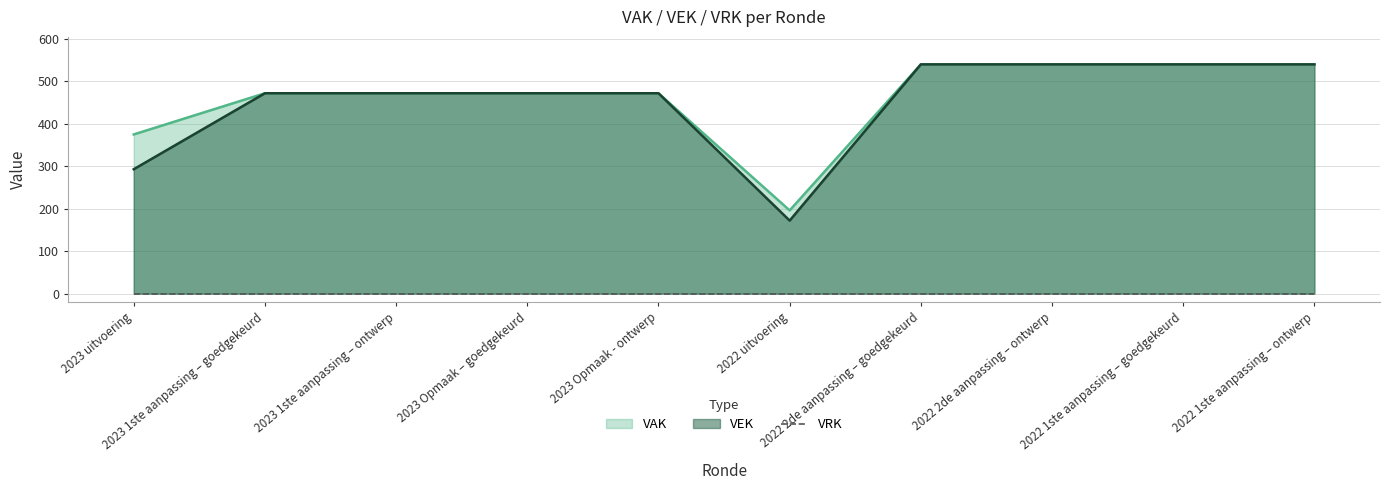

How many VEK values are between 472 and 540?

8